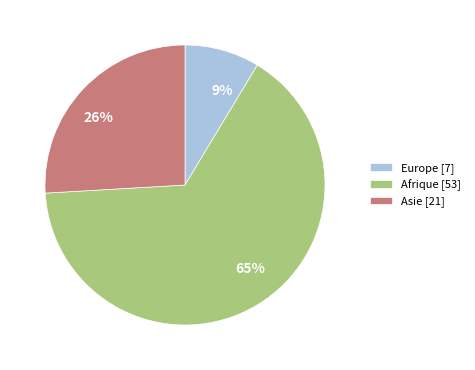

Which category has the biggest portion of the pie?

Afrique